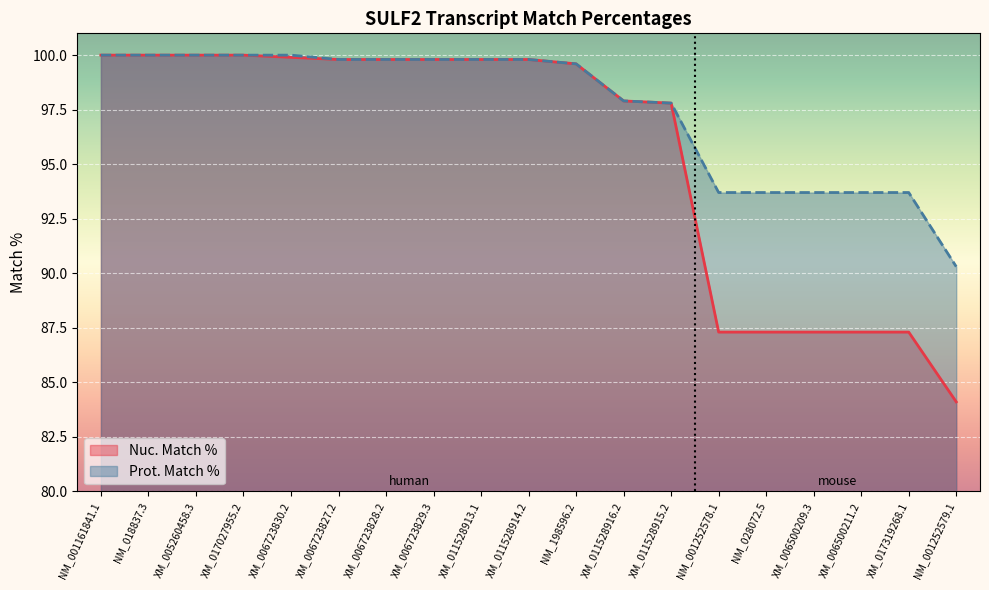

Reading left to right, what are all the values shown in this chart?

Nuc. Match %: NM_001161841.1=100.0	NM_018837.3=100.0	XM_005260458.3=100.0	XM_017027955.2=100.0	XM_006723830.2=99.9	XM_006723827.2=99.8	XM_006723828.2=99.8	XM_006723829.3=99.8	XM_011528913.1=99.8	XM_011528914.2=99.8	NM_198596.2=99.6	XM_011528916.2=97.9	XM_011528915.2=97.8	NM_001252578.1=87.3	NM_028072.5=87.3	XM_006500209.3=87.3	XM_006500211.2=87.3	XM_017319268.1=87.3	NM_001252579.1=84.1
Prot. Match %: NM_001161841.1=100.0	NM_018837.3=100.0	XM_005260458.3=100.0	XM_017027955.2=100.0	XM_006723830.2=100.0	XM_006723827.2=99.8	XM_006723828.2=99.8	XM_006723829.3=99.8	XM_011528913.1=99.8	XM_011528914.2=99.8	NM_198596.2=99.6	XM_011528916.2=97.9	XM_011528915.2=97.8	NM_001252578.1=93.7	NM_028072.5=93.7	XM_006500209.3=93.7	XM_006500211.2=93.7	XM_017319268.1=93.7	NM_001252579.1=90.3